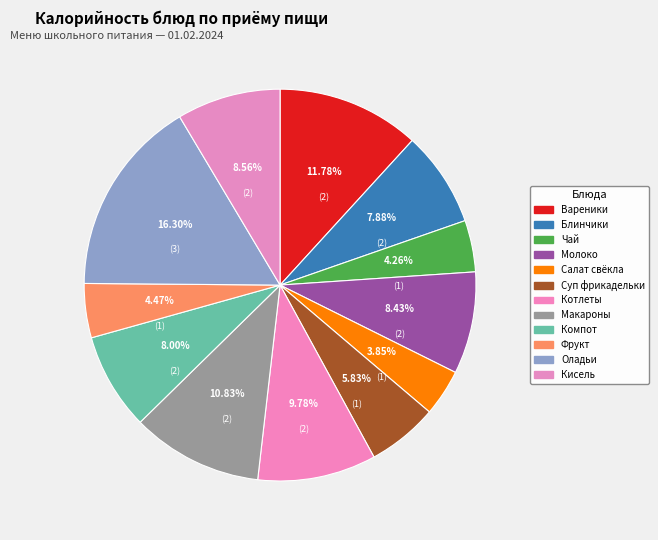

Does any single category account for the majority?

No